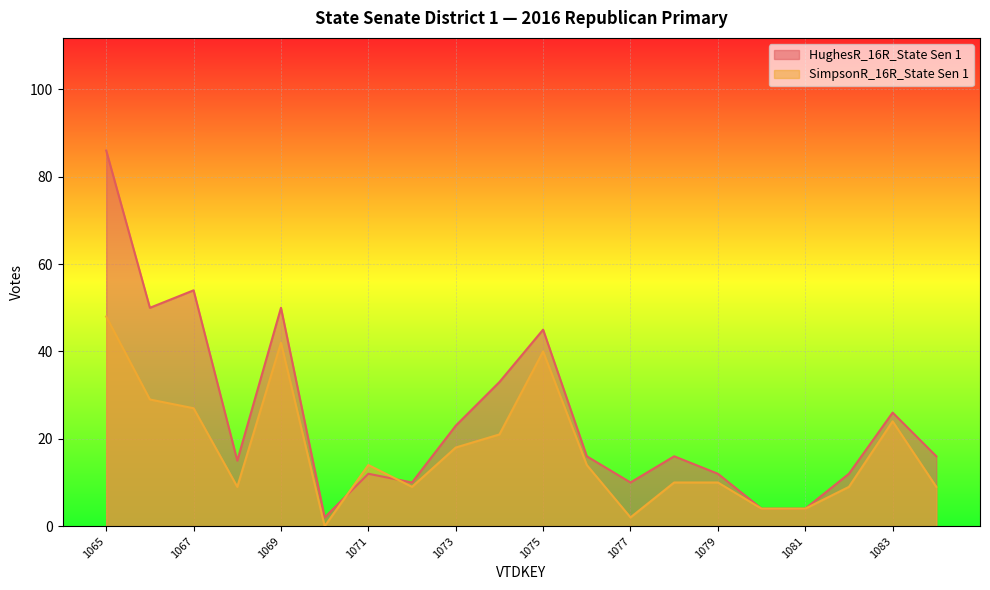

Count the number of categories in the chart.

20